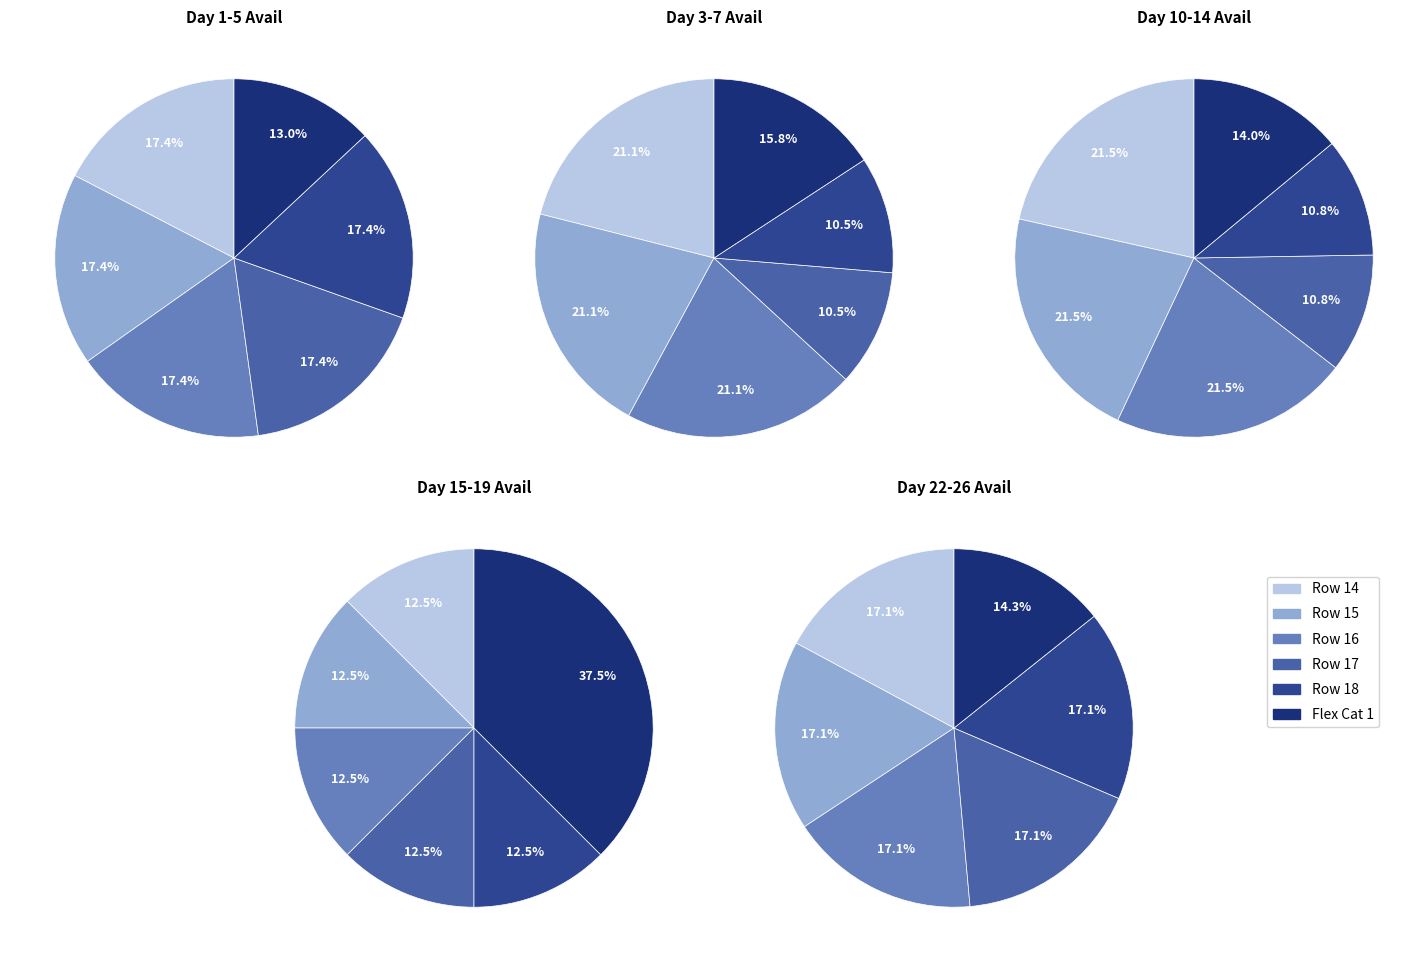

Is there a majority slice in this chart?

No